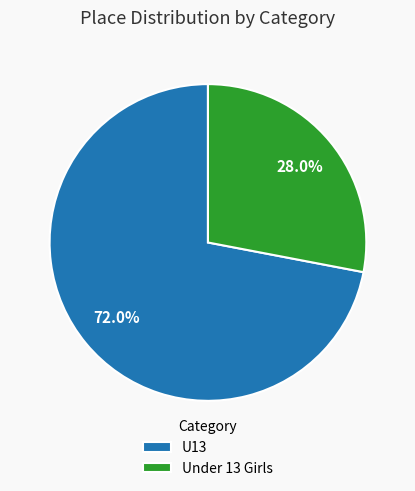

Which slice is the largest?

U13